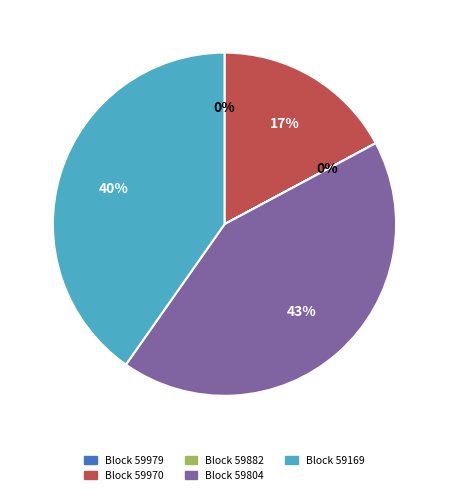

To the nearest percent, what is the difference between the largest and smallest slice percentages?

43%